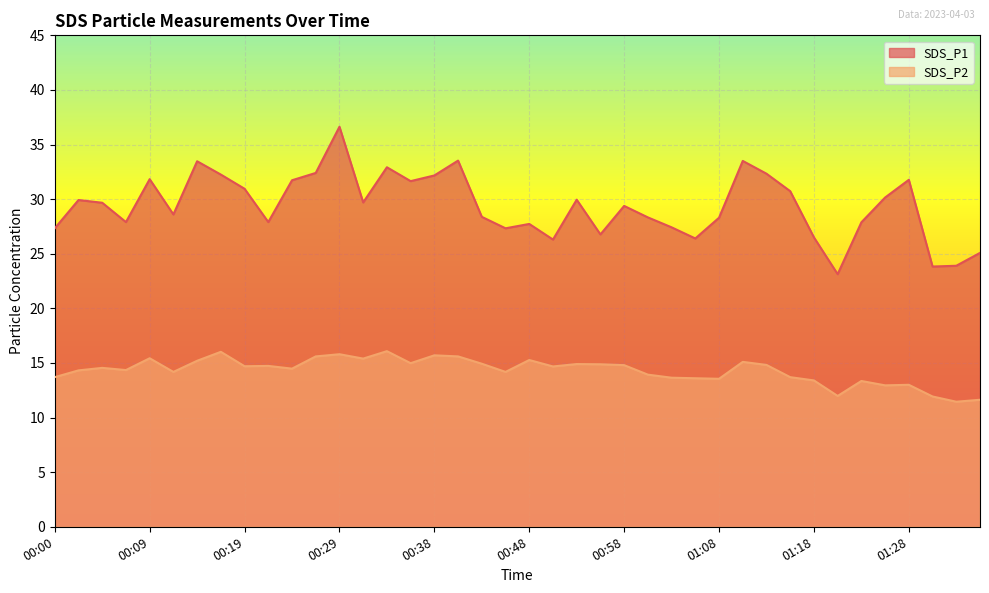

What position from the left is 01:03?

27